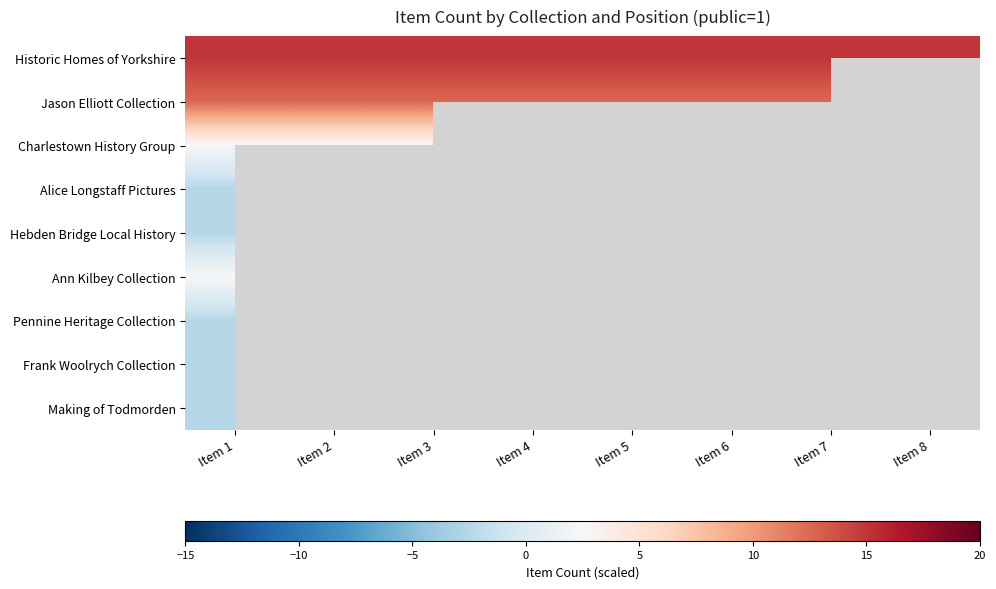

Is the value of Charlestown History Group at Item 8 greater than the value of Historic Homes of Yorkshire at Item 5?

No